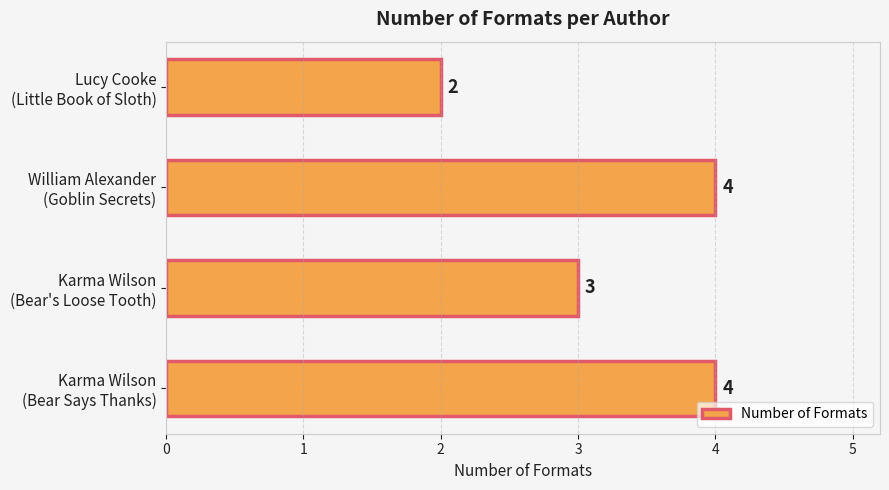

How many values are between 3 and 4?

3